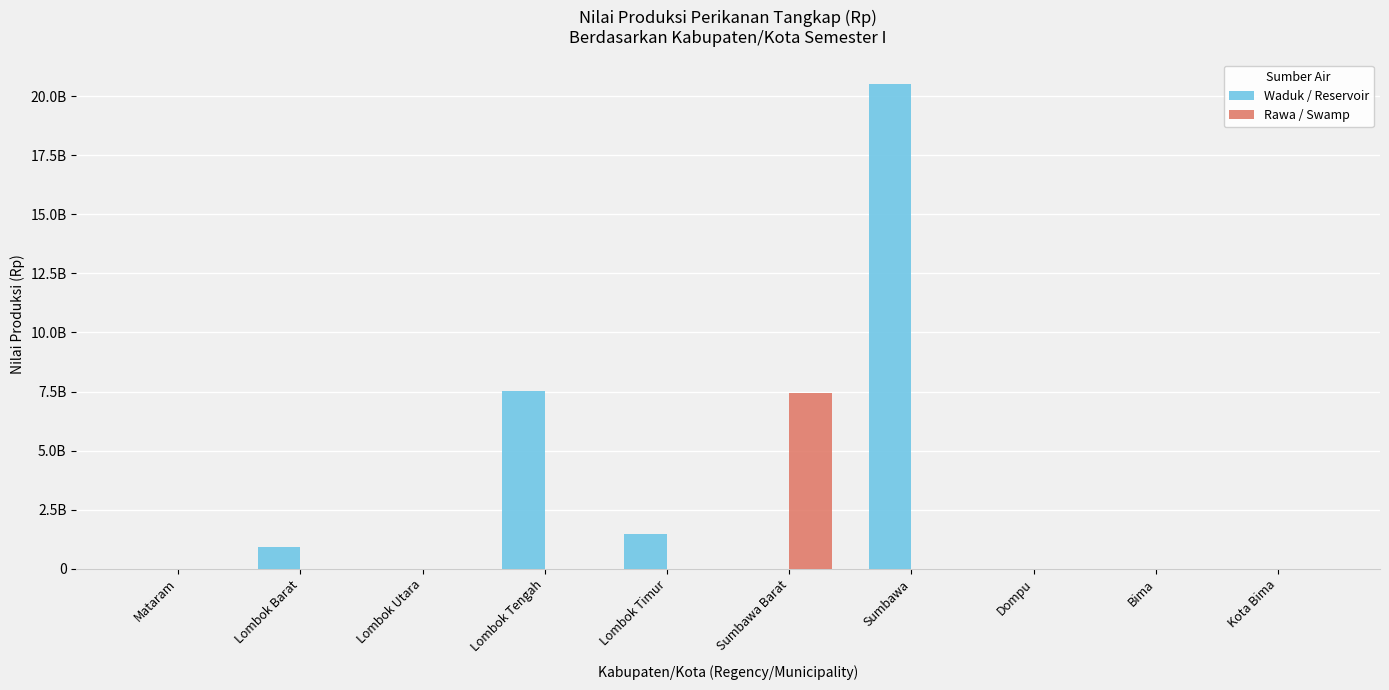

What is the spread (max minus min) of values at Lombok Tengah?

7516455000